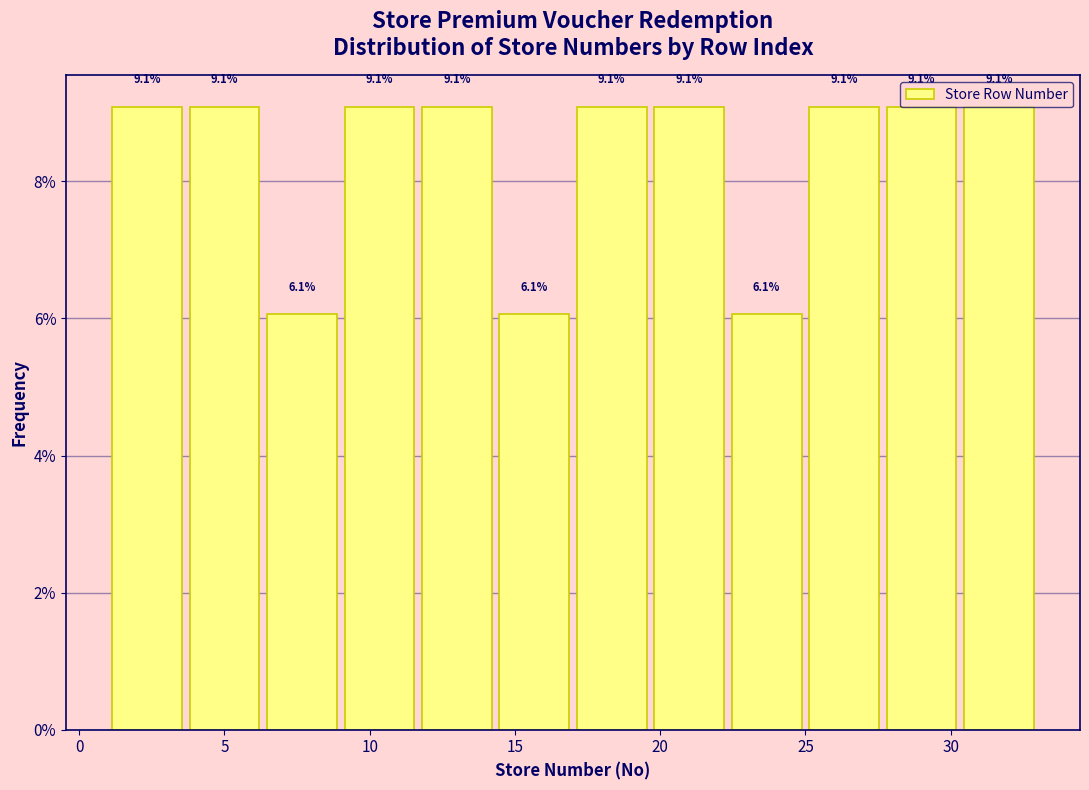

What is the height of the bar covering 14.5 to 17.0 on the x-axis? The bar edges are not printed on the chart, so give them approximately, as read against the axis.

6.1